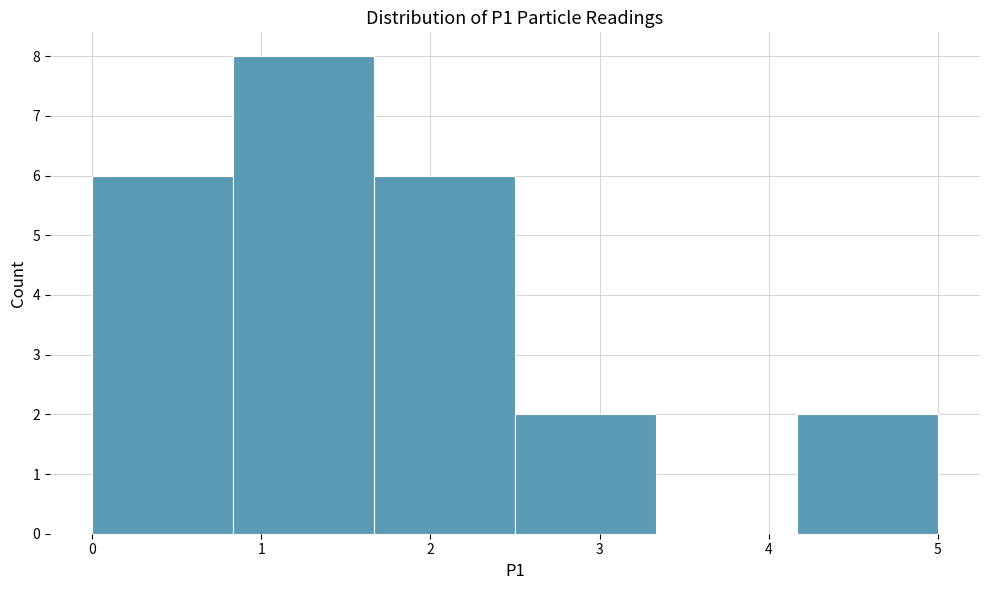

Reading left to right, transcribe this chart: for each bar, give the range it covers on the x-axis and its height. Neither the bar edges nor the heights are printed on the chart, so give them approximately, as read against the axes.

0.0 to 0.8: 6
0.8 to 1.7: 8
1.7 to 2.5: 6
2.5 to 3.3: 2
3.3 to 4.2: 0
4.2 to 5.0: 2